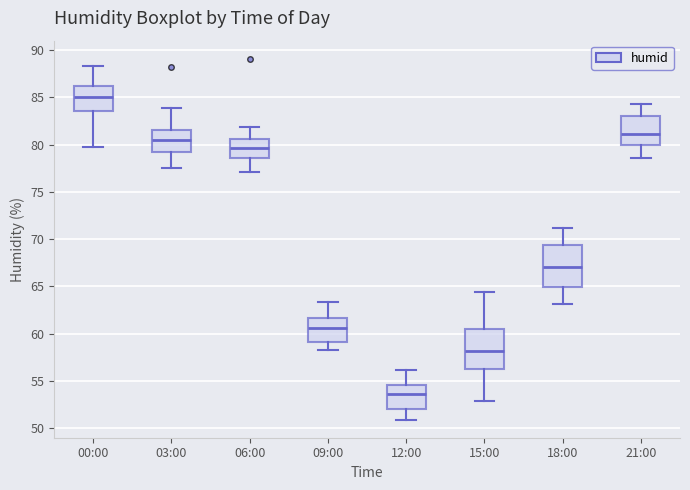

Where is the upper edge of the box for 15:00 on the y-axis? The values are not printed on the chart, so give them approximately, as read against the axis.

60.5